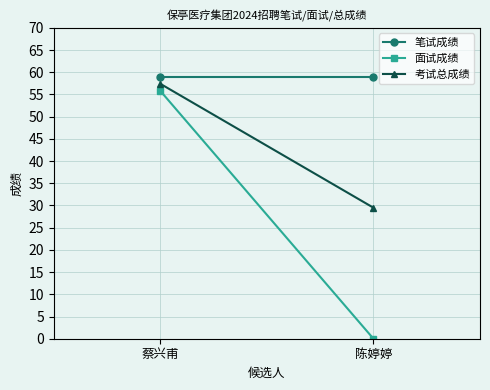

Between 蔡兴甫 and 陈婷婷, which series saw the biggest shift?

面试成绩